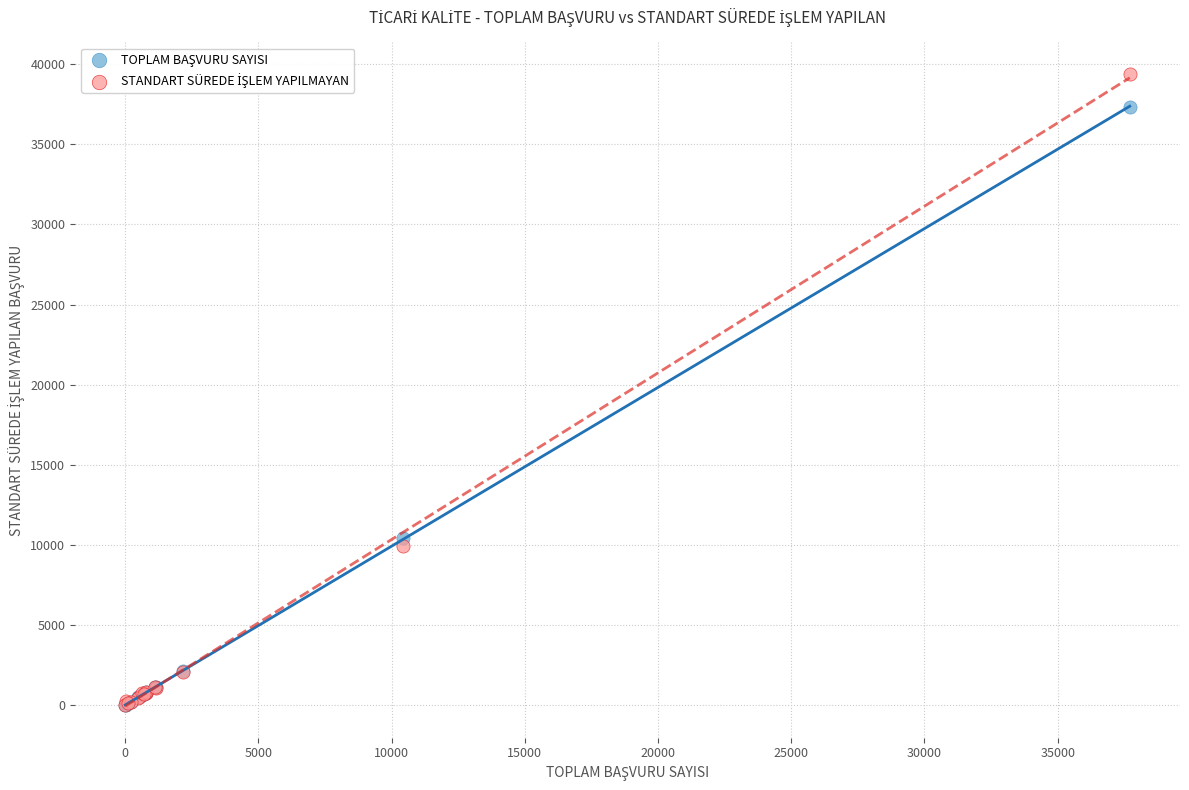

Across all series, what Y value is closest to 19691?

10426.0